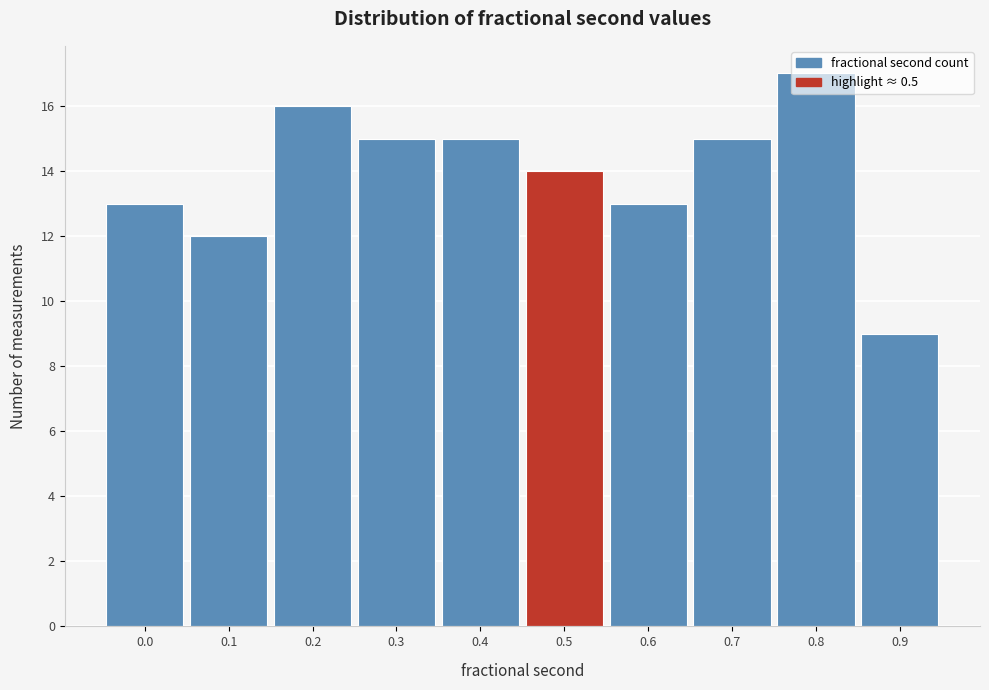

Is it true that the value at 0.7 is 15?

True